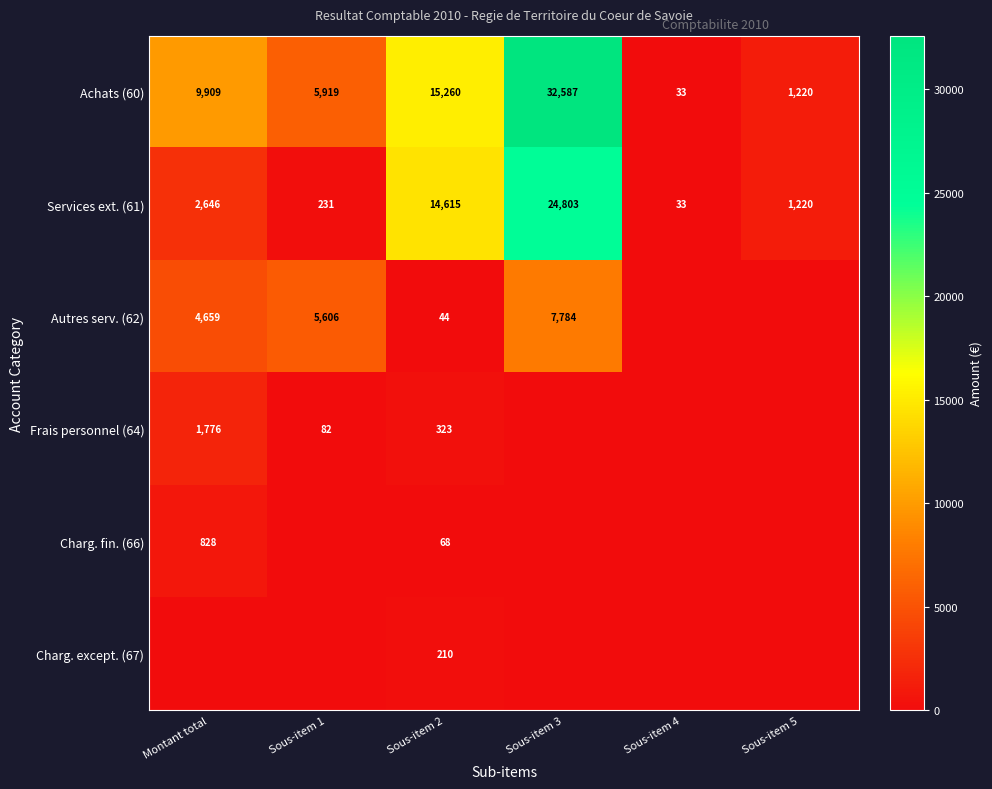

How many data points does each series have?

6